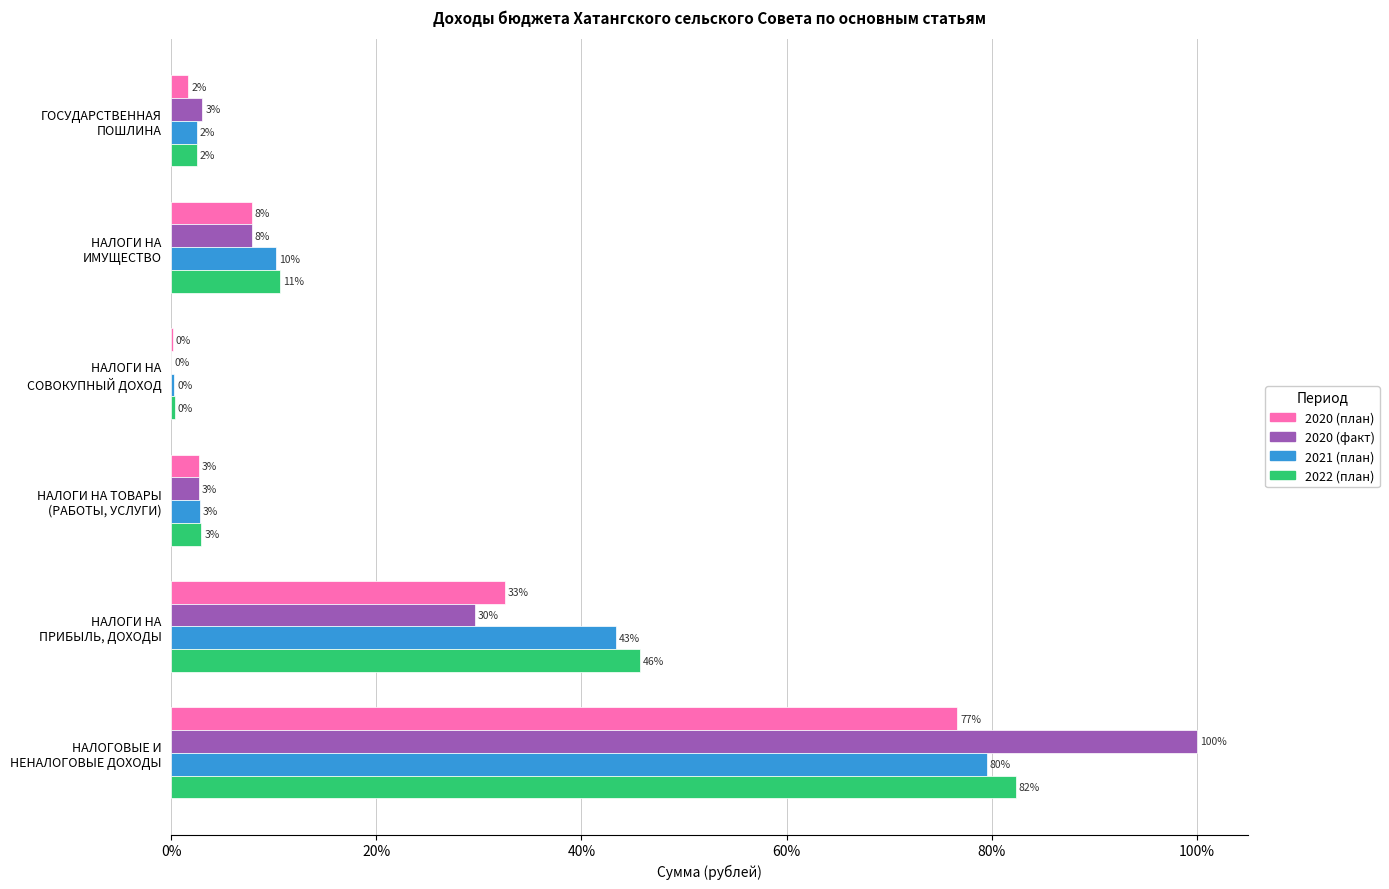

What is the maximum value for 2021 (план)?

79.5